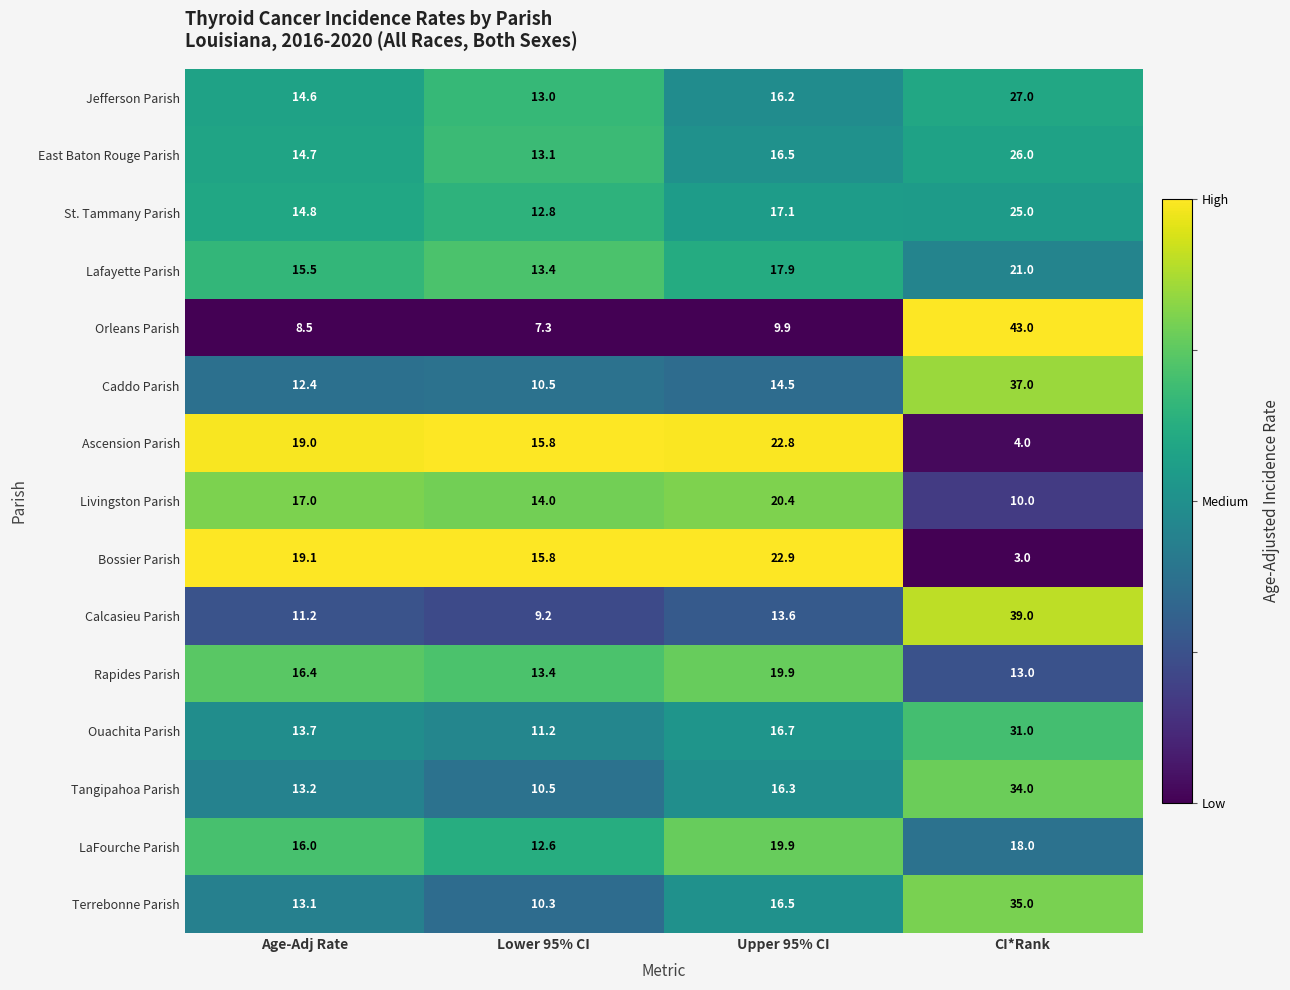

What is the sum of all Orleans Parish values?

68.7